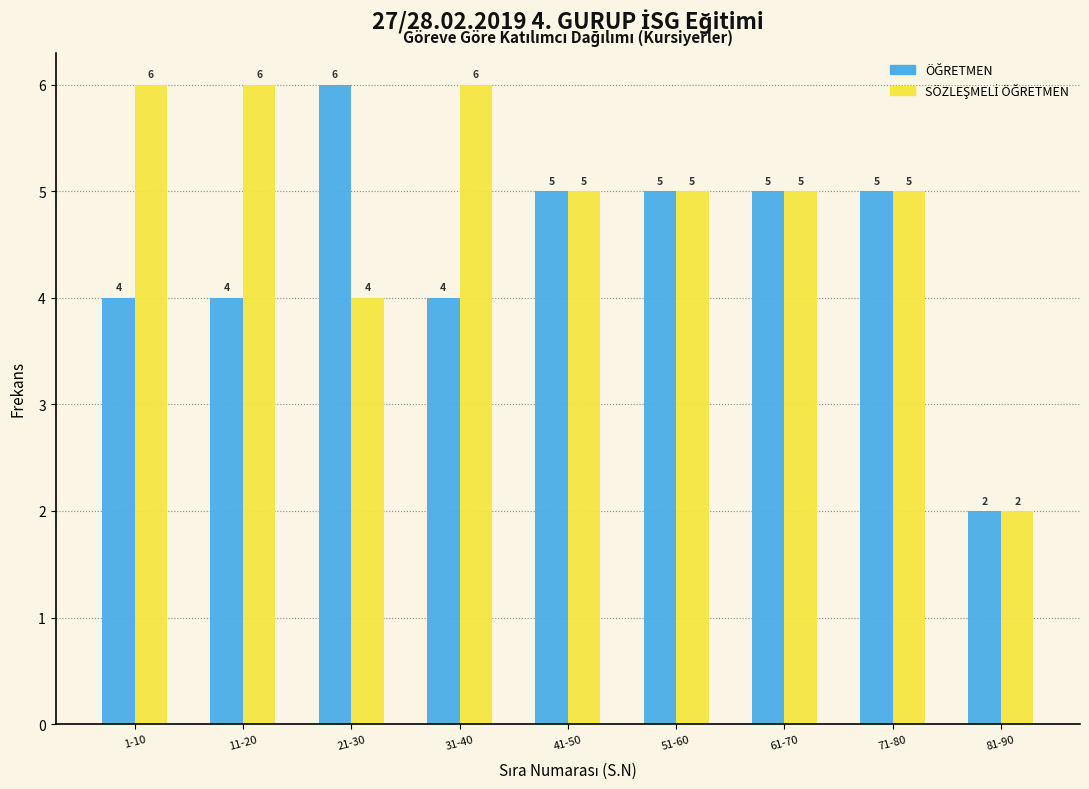

At which category does the chart reach its minimum across all series?

81-90